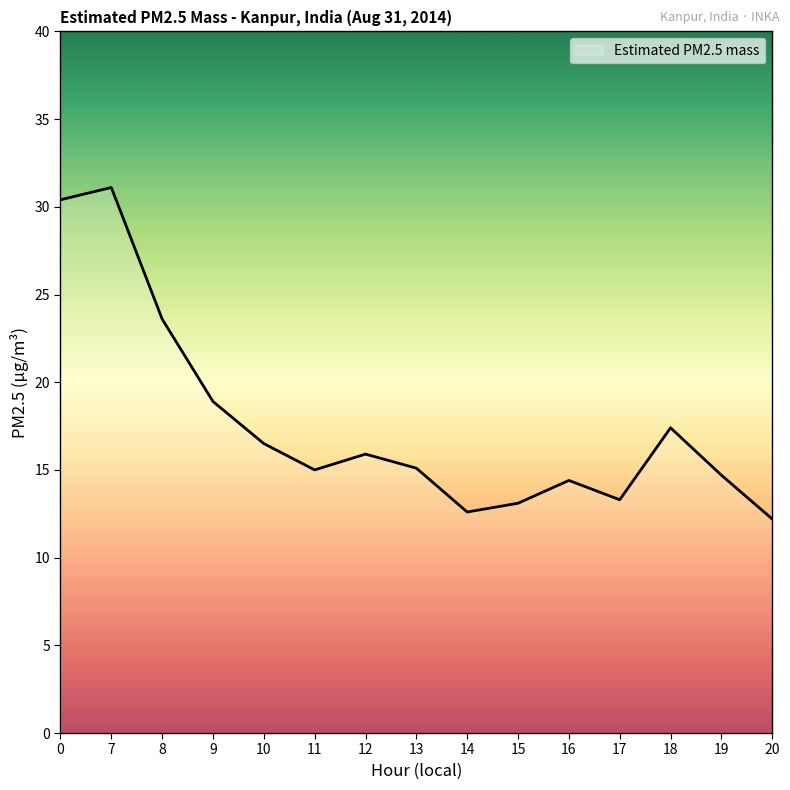

What is the maximum value shown in the chart?

31.1